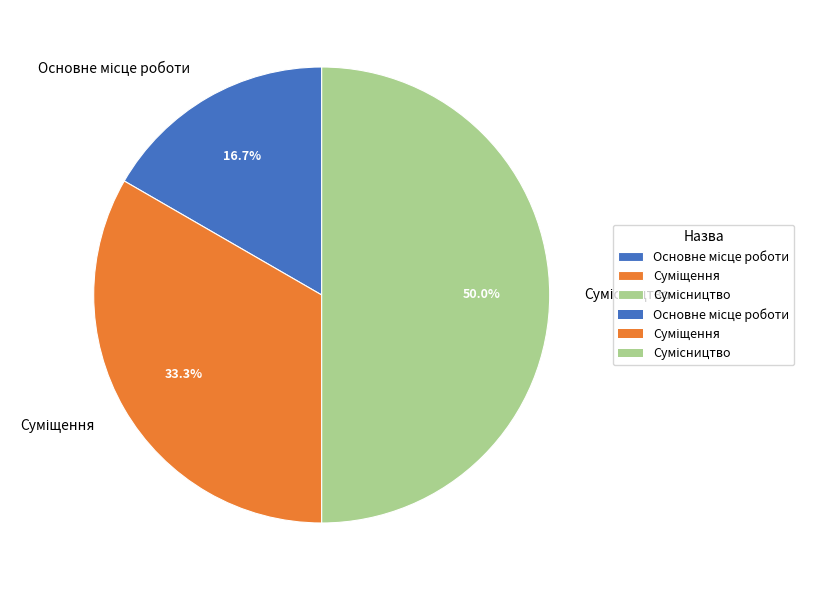

Is there any slice that represents more than half of the pie?

No